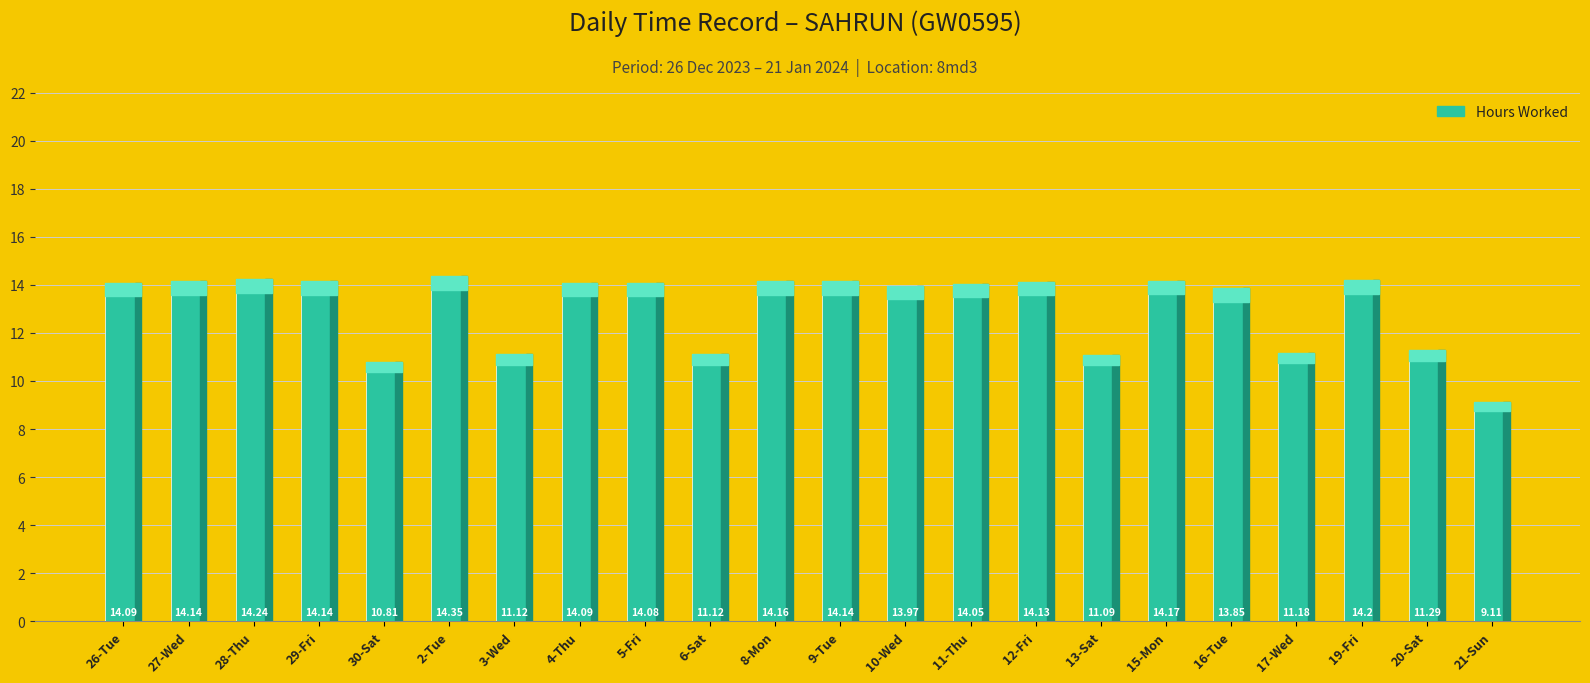

What is the label of the 5th bar from the left?

30-Sat